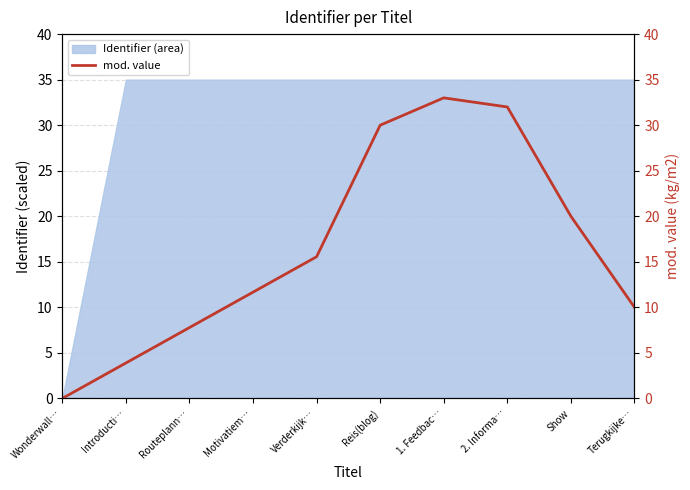

At which label is the value closest to 16?

Verderkijk…